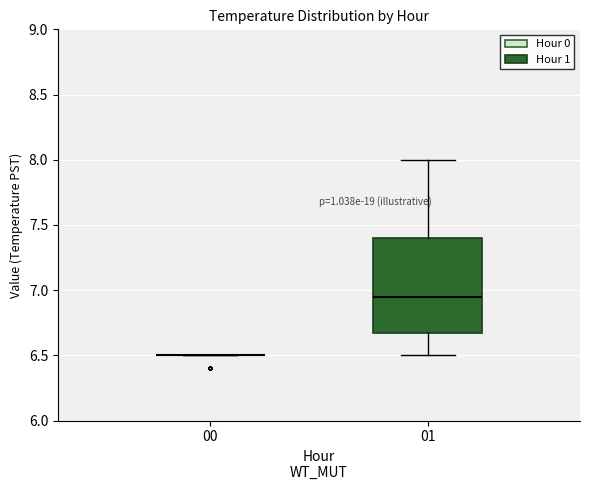

Reading left to right, transcribe this box plot: for each box, give where its median line is, the range the box spans, and where its two whiskers end, as read against the y-axis. The values are not printed on the chart, so give them approximately, as read against the axis.

00: box collapsed to a line at 6.50, whiskers 6.50 to 6.50
01: median 6.95, box 6.70 to 7.40, whiskers 6.50 to 8.00